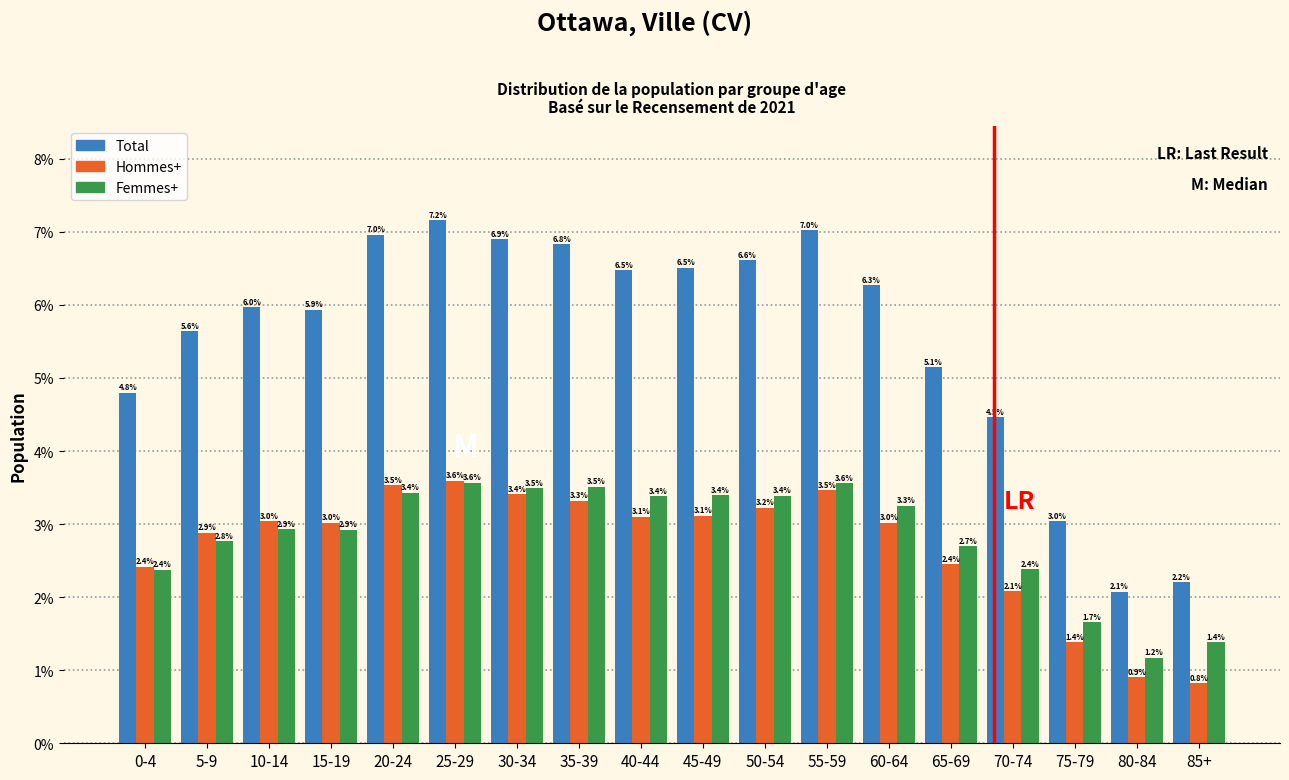

Reading left to right, what are all the values shown in this chart?

Total: 0-4=4.8	5-9=5.6	10-14=6.0	15-19=5.9	20-24=7.0	25-29=7.2	30-34=6.9	35-39=6.8	40-44=6.5	45-49=6.5	50-54=6.6	55-59=7.0	60-64=6.3	65-69=5.1	70-74=4.5	75-79=3.0	80-84=2.1	85+=2.2
Hommes+: 0-4=2.4	5-9=2.9	10-14=3.0	15-19=3.0	20-24=3.5	25-29=3.6	30-34=3.4	35-39=3.3	40-44=3.1	45-49=3.1	50-54=3.2	55-59=3.5	60-64=3.0	65-69=2.4	70-74=2.1	75-79=1.4	80-84=0.9	85+=0.8
Femmes+: 0-4=2.4	5-9=2.8	10-14=2.9	15-19=2.9	20-24=3.4	25-29=3.6	30-34=3.5	35-39=3.5	40-44=3.4	45-49=3.4	50-54=3.4	55-59=3.6	60-64=3.3	65-69=2.7	70-74=2.4	75-79=1.7	80-84=1.2	85+=1.4